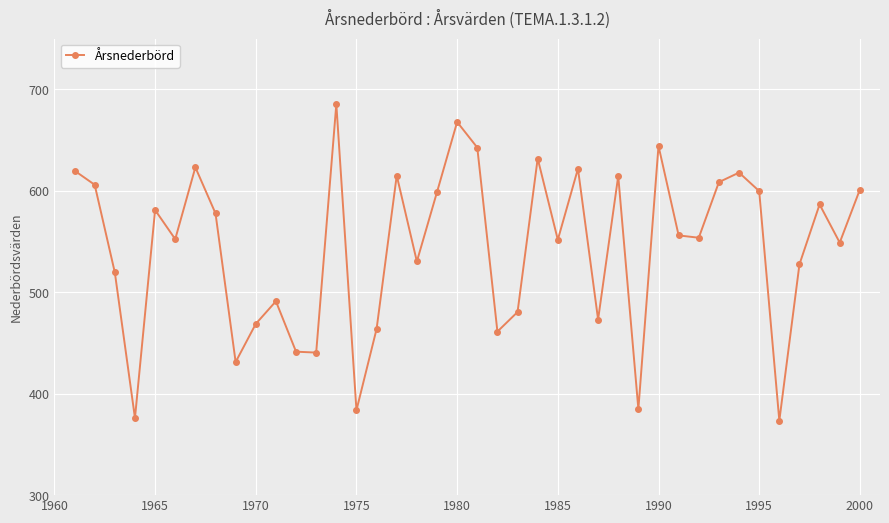

What is the difference between the maximum and minimum values?

312.0